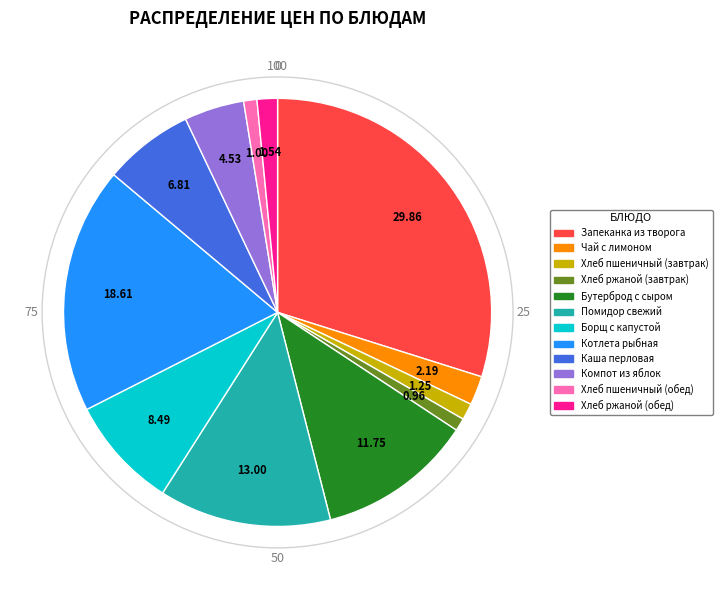

Is the sum of Каша перловая and Хлеб ржаной (обед) greater than half?

No